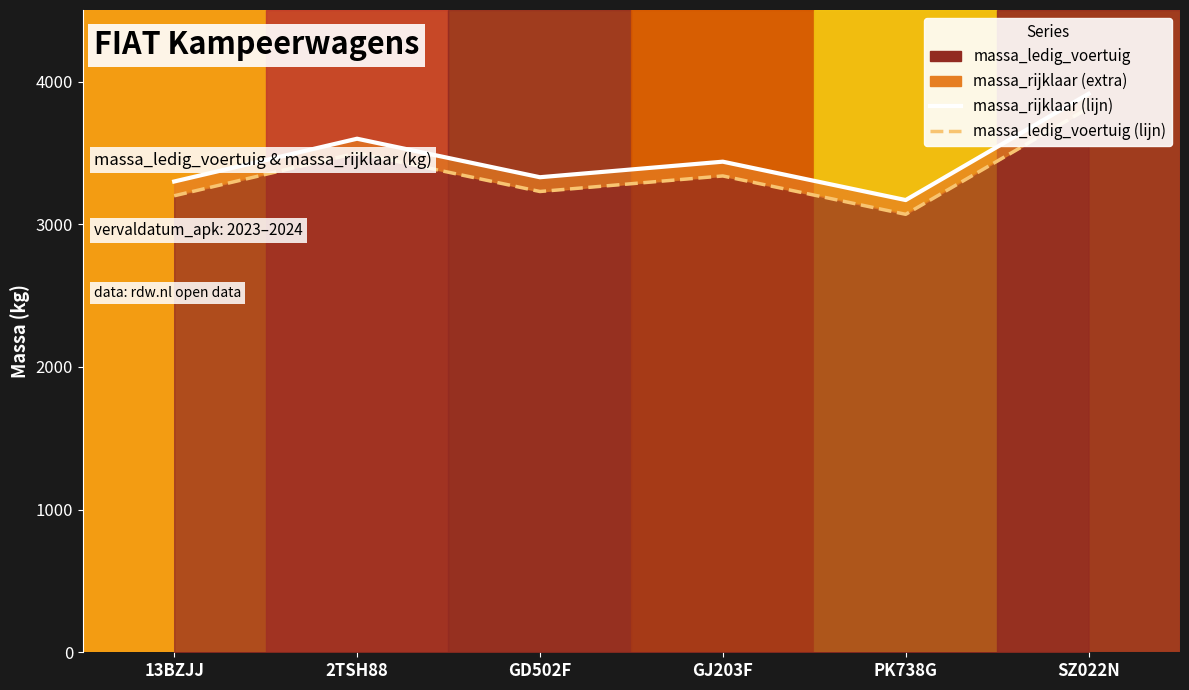

What is the label of the 2nd point from the left?

2TSH88